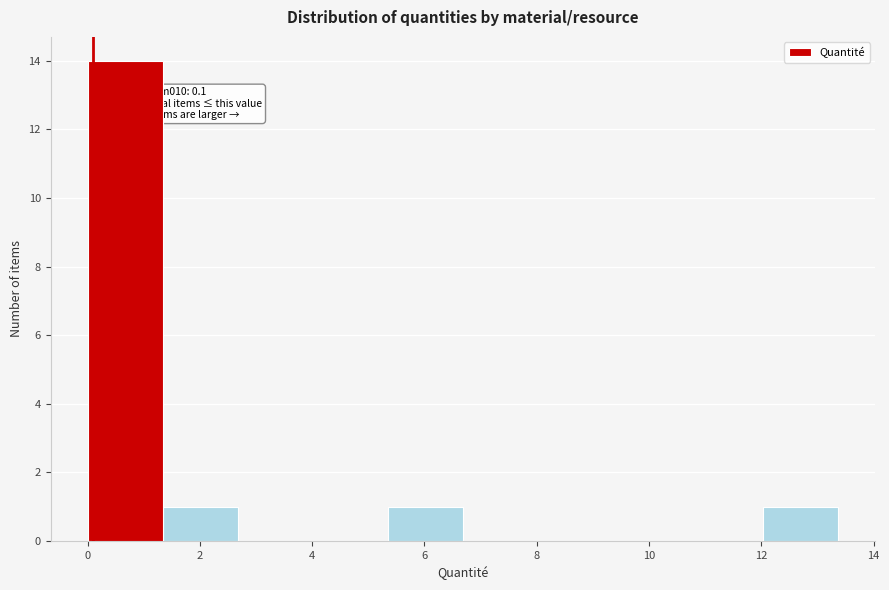

Which range on the x-axis has the tallest bar?

0.0 to 1.4